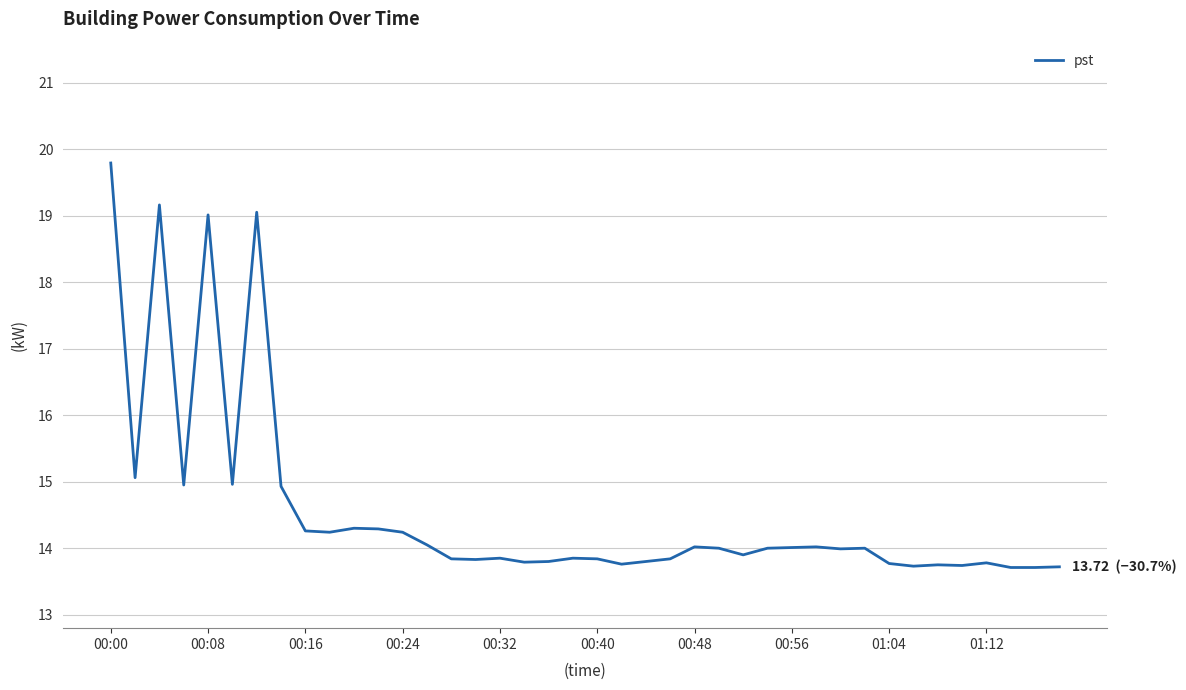

What is the difference between the maximum and minimum values?

6.1